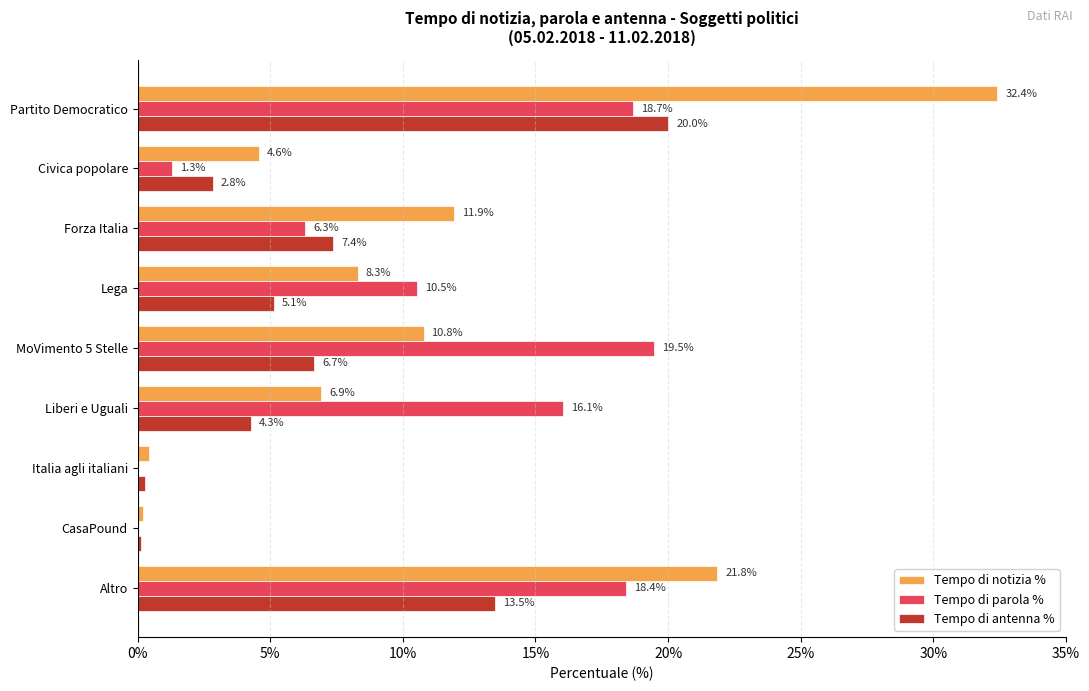

At which label is Tempo di antenna % closest to 10?

Forza Italia